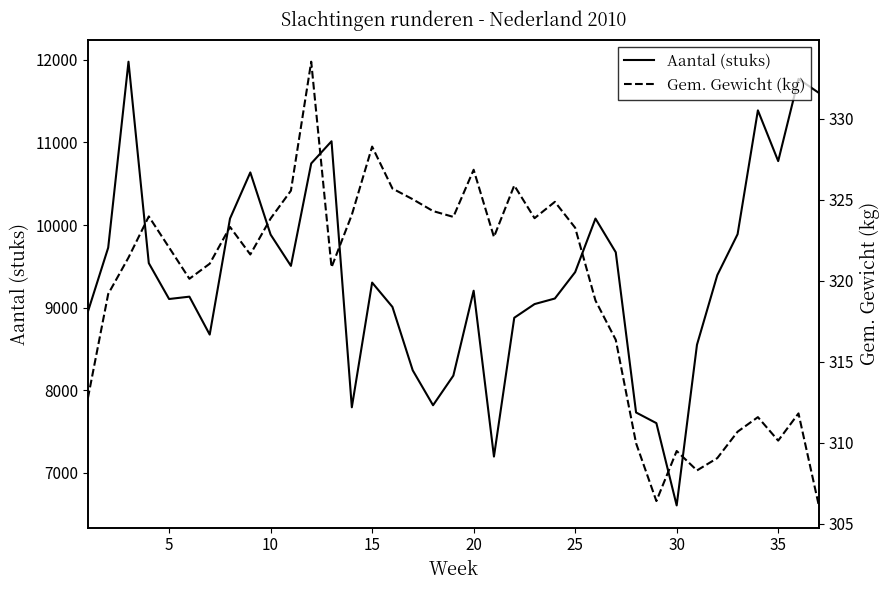

At how many categories does at least one series exceed 5946?

37